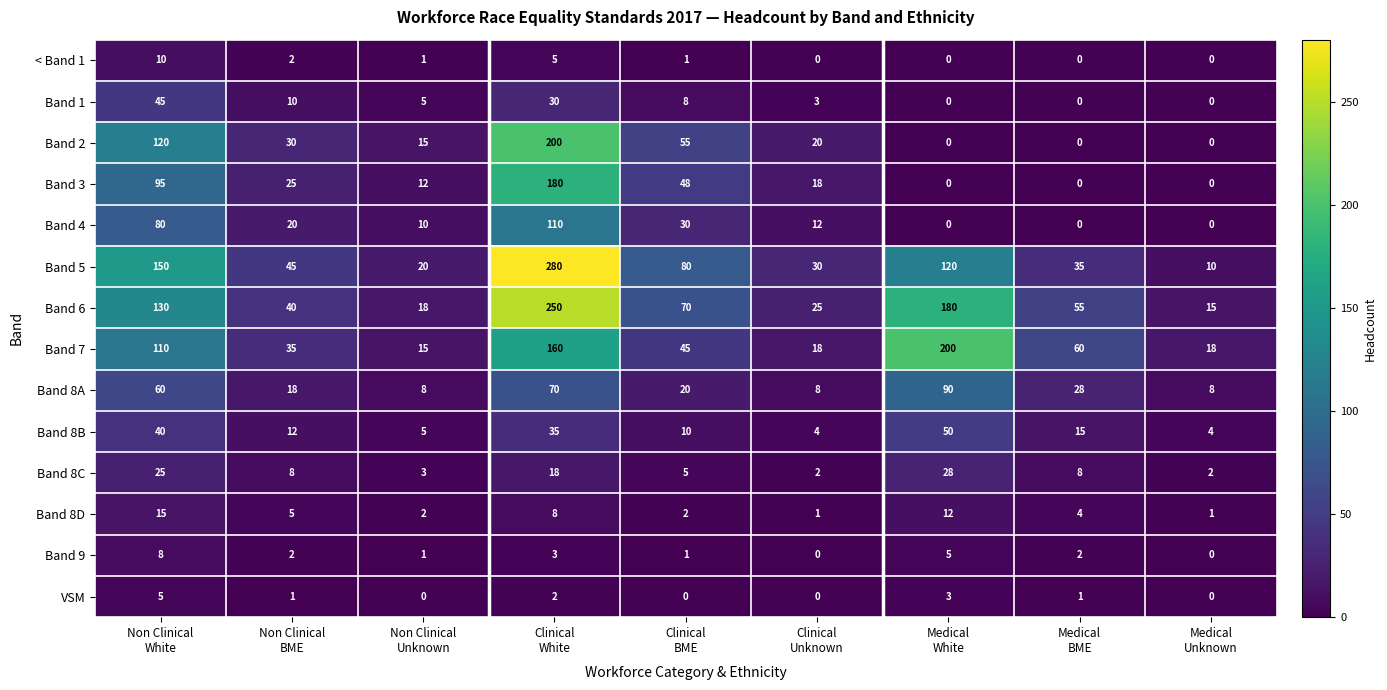

Which series has the largest range (max minus min)?

Band 5